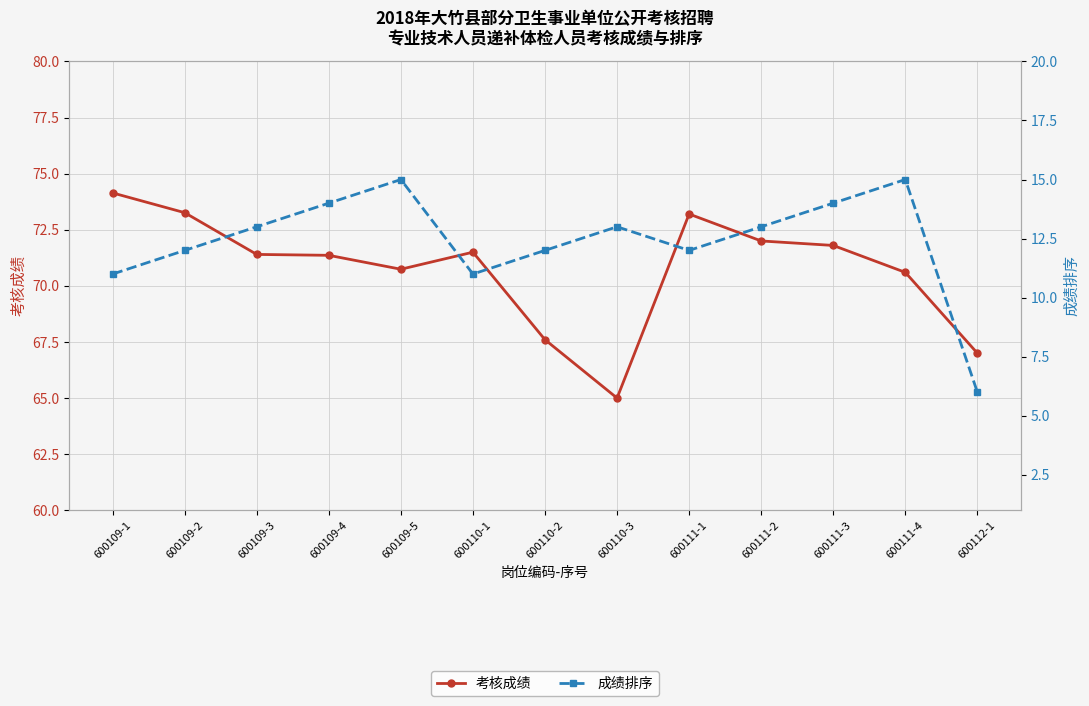

True or false: 考核成绩 has more than 2 points higher than both neighbors.

False